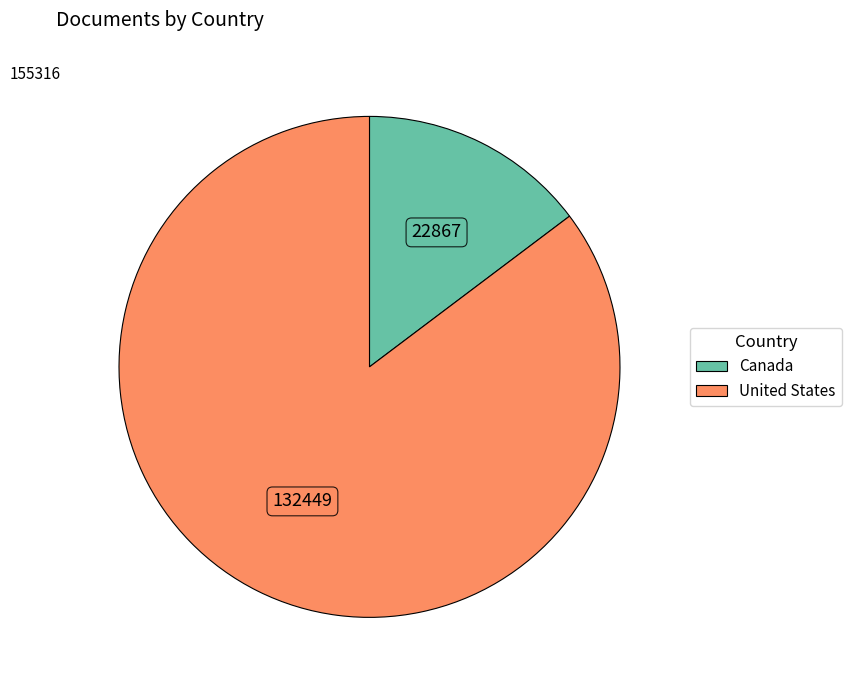

True or false: United States accounts for 85% of the total.

True